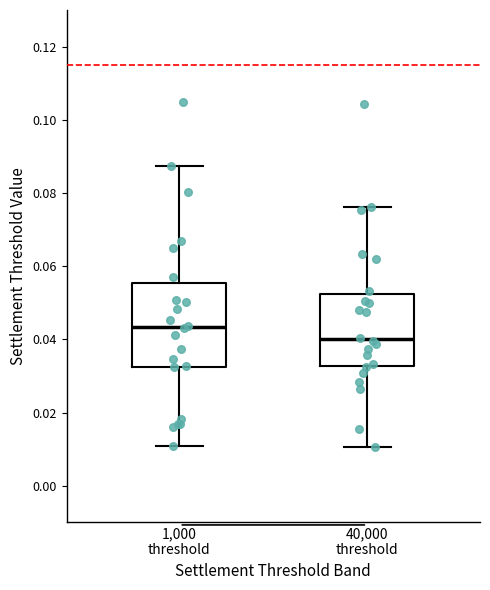

Reading left to right, read every box against the y-axis: the position of its median line, the range the box covers, and the ends of its whiskers. The values are not printed on the chart, so give them approximately, as read against the axis.

1,000 threshold: median 0.044, box 0.032 to 0.056, whiskers 0.010 to 0.088
40,000 threshold: median 0.040, box 0.032 to 0.052, whiskers 0.010 to 0.076